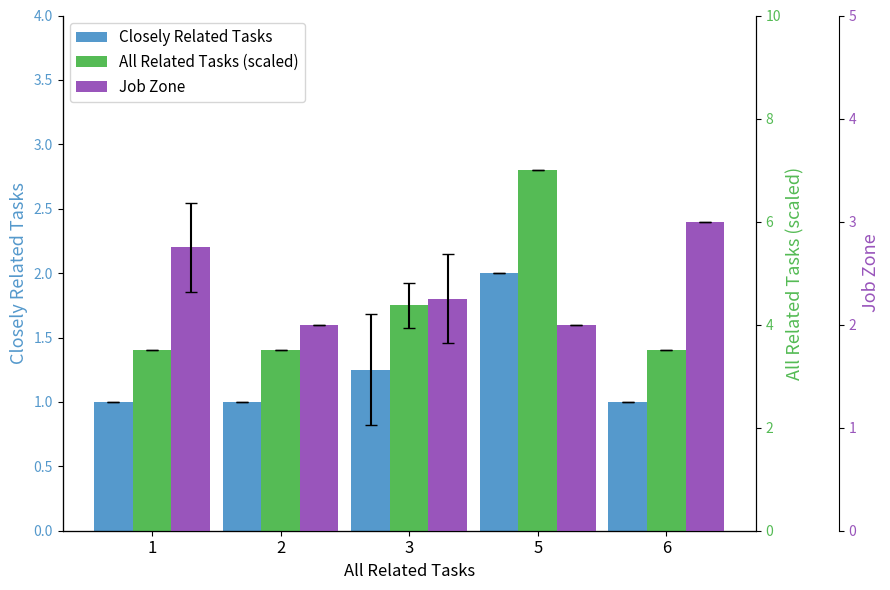

Read the All Related Tasks (scaled) value at 1.

3.5